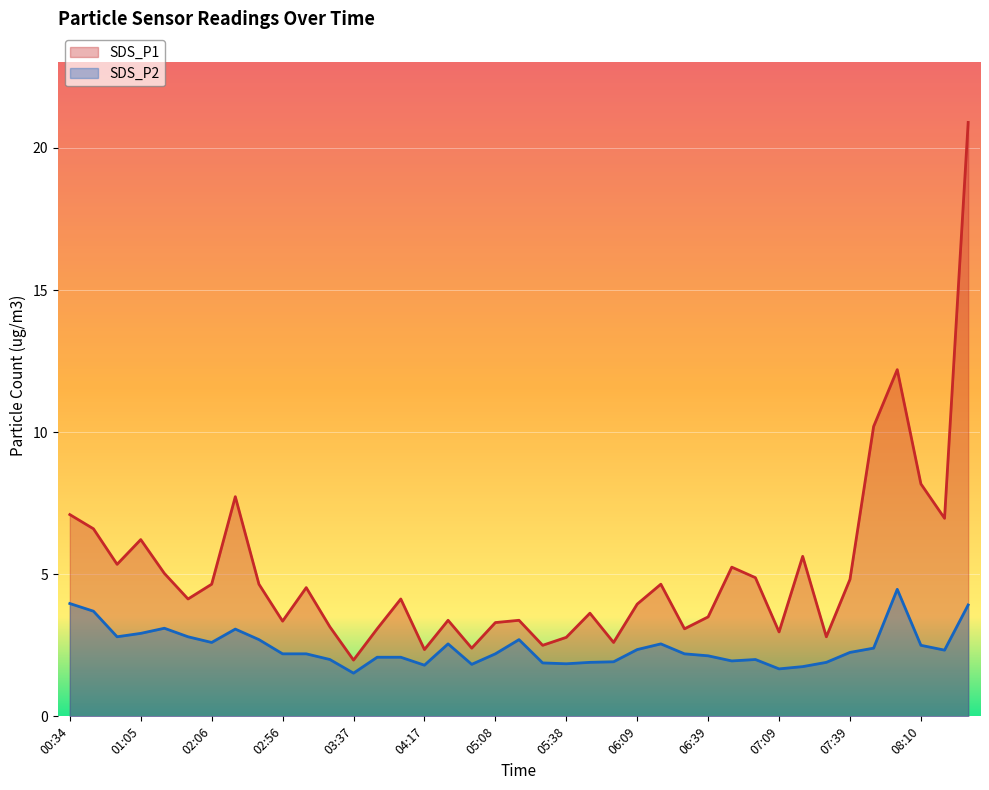

Which series has the largest range (max minus min)?

SDS_P1